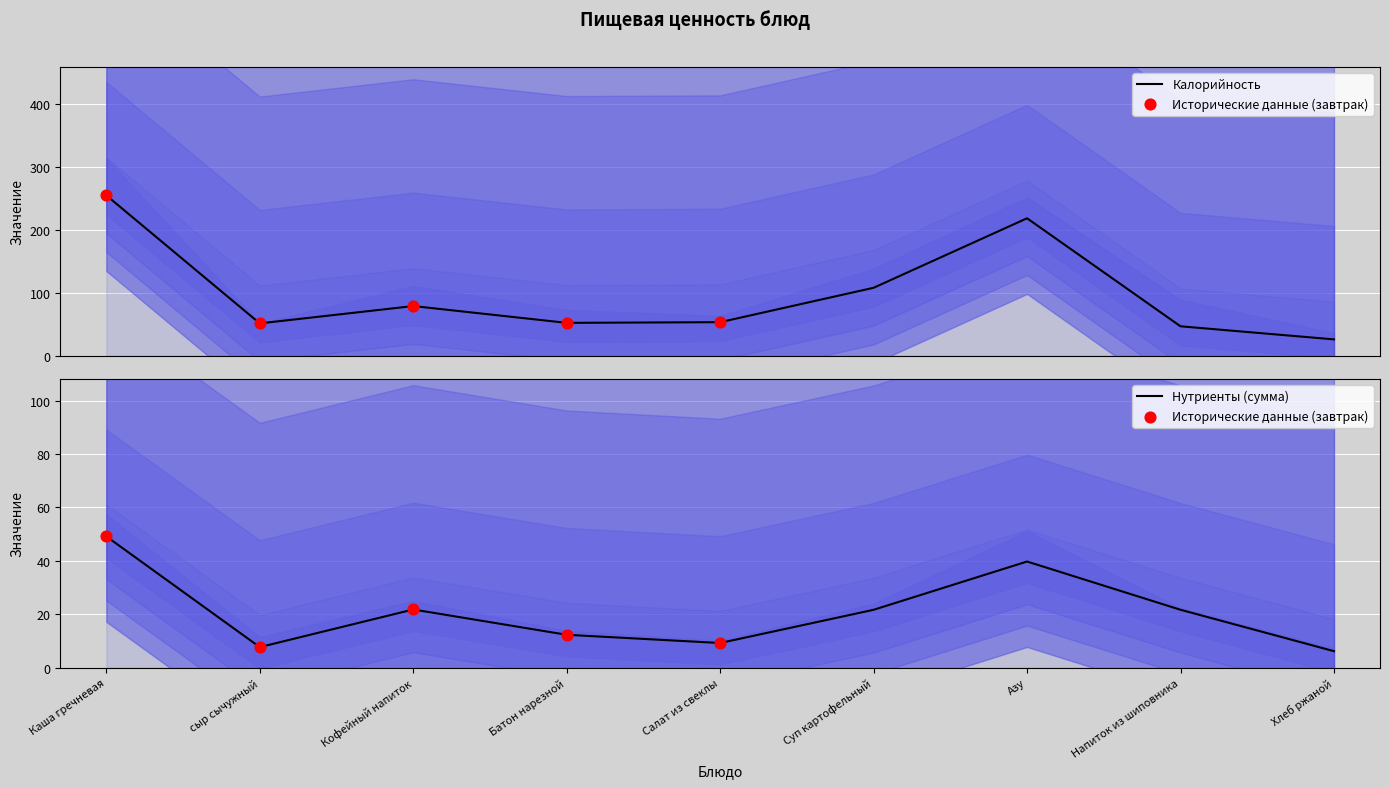

Which series reaches the maximum Y coordinate?

Калорийность